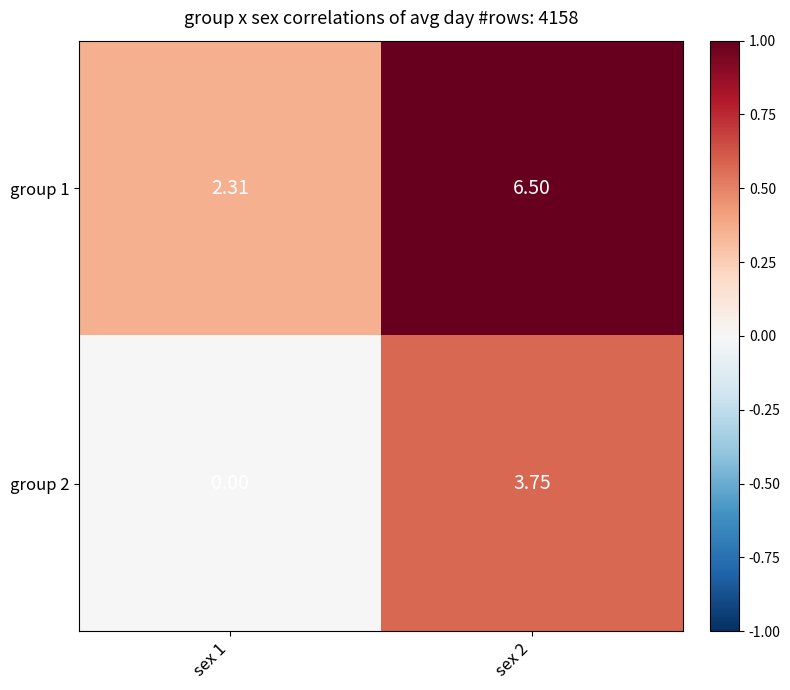

Is the value of group 1 at sex 1 greater than the value of group 2 at sex 2?

No